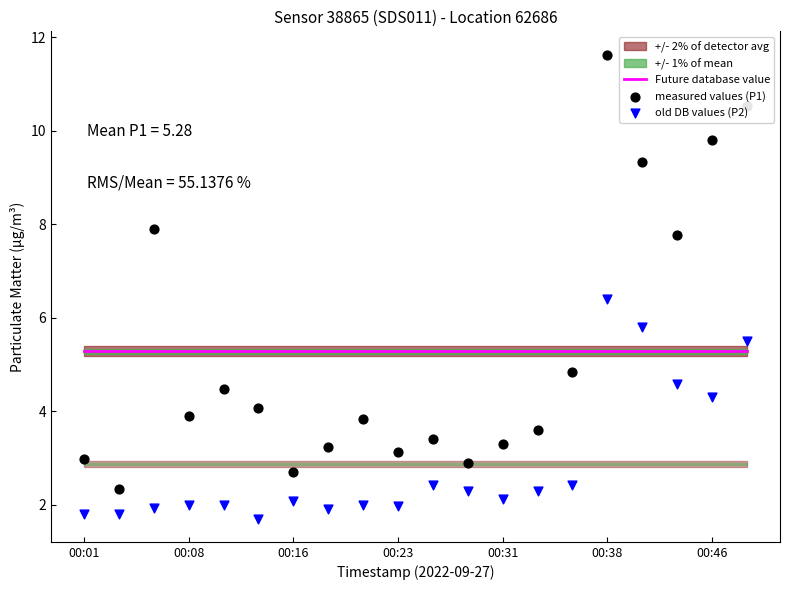

At which category is the sum across all series the highest?

00:38